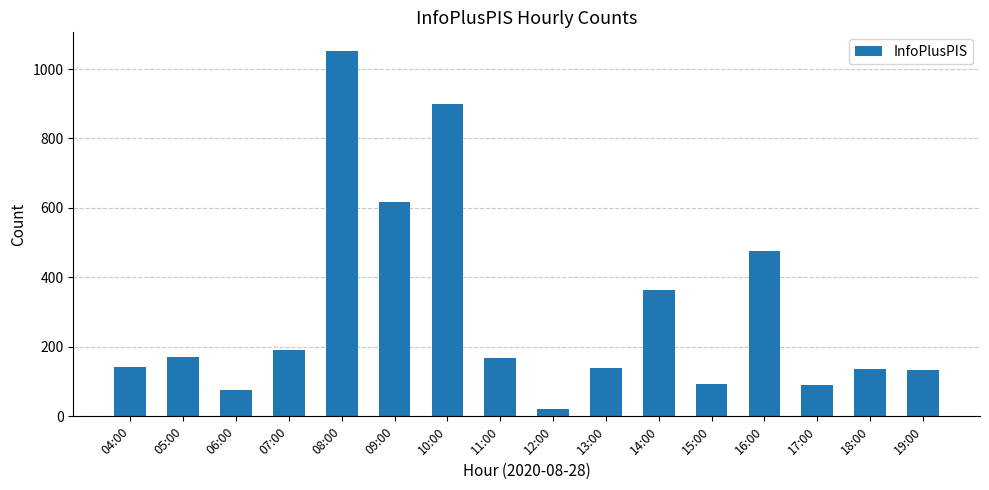

What is the greatest value displayed?

1053